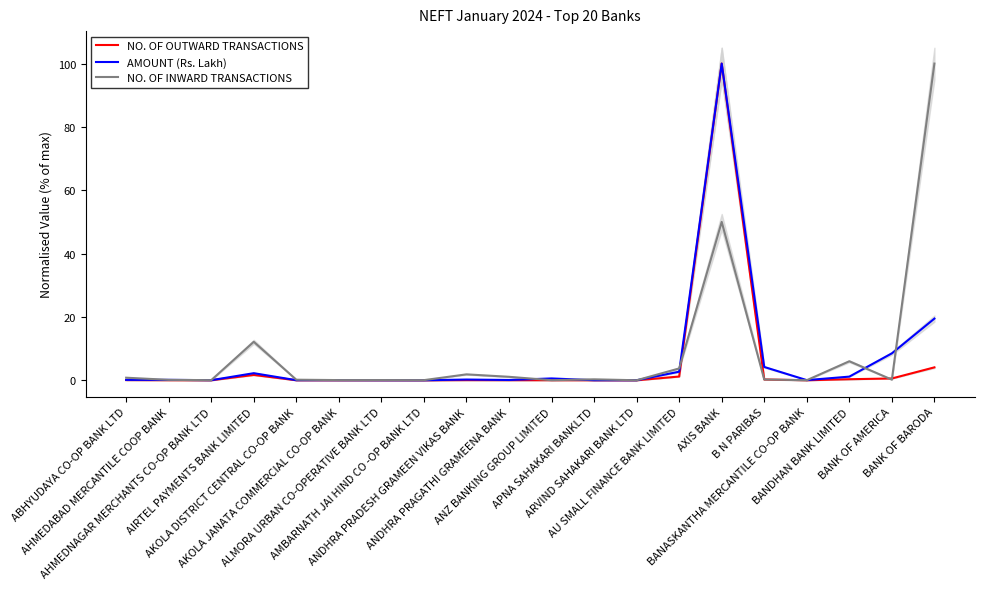

What value does the NO. OF INWARD TRANSACTIONS series have at AU SMALL FINANCE BANK LIMITED?

3.7